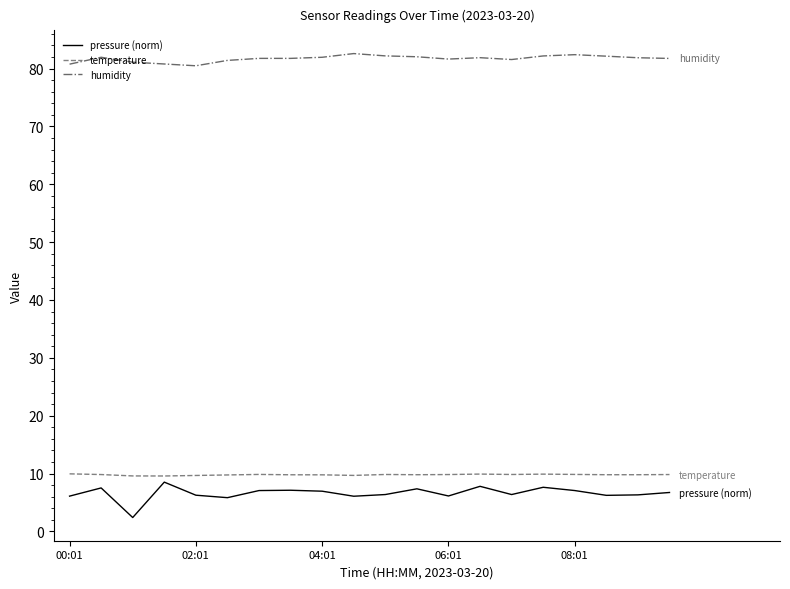

List the series in order of their peak value, lowest first.

pressure (norm), temperature, humidity